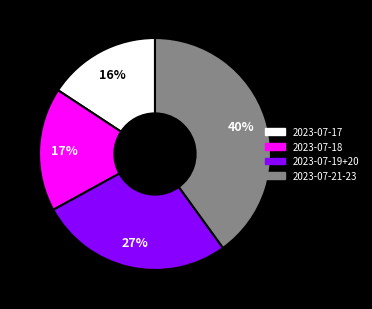

How many slices are in this pie chart?

4